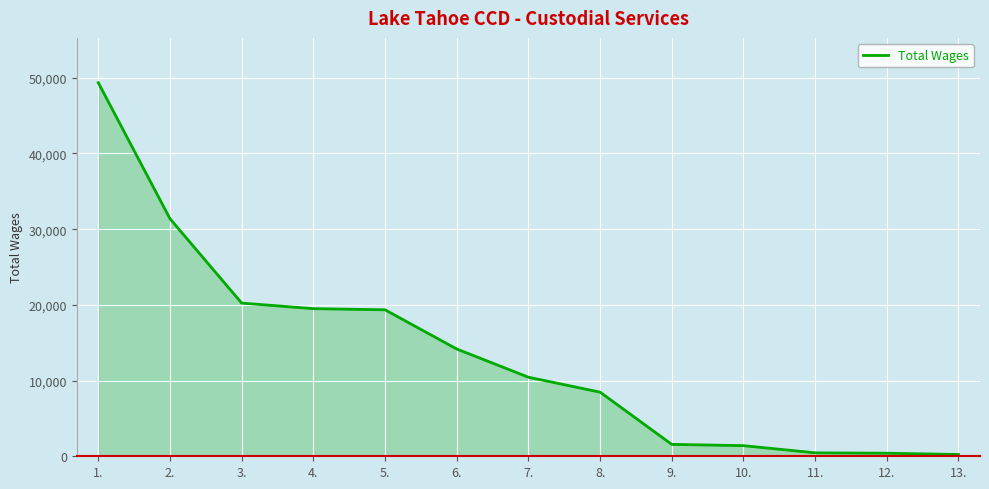

What position from the right is 12.?

2